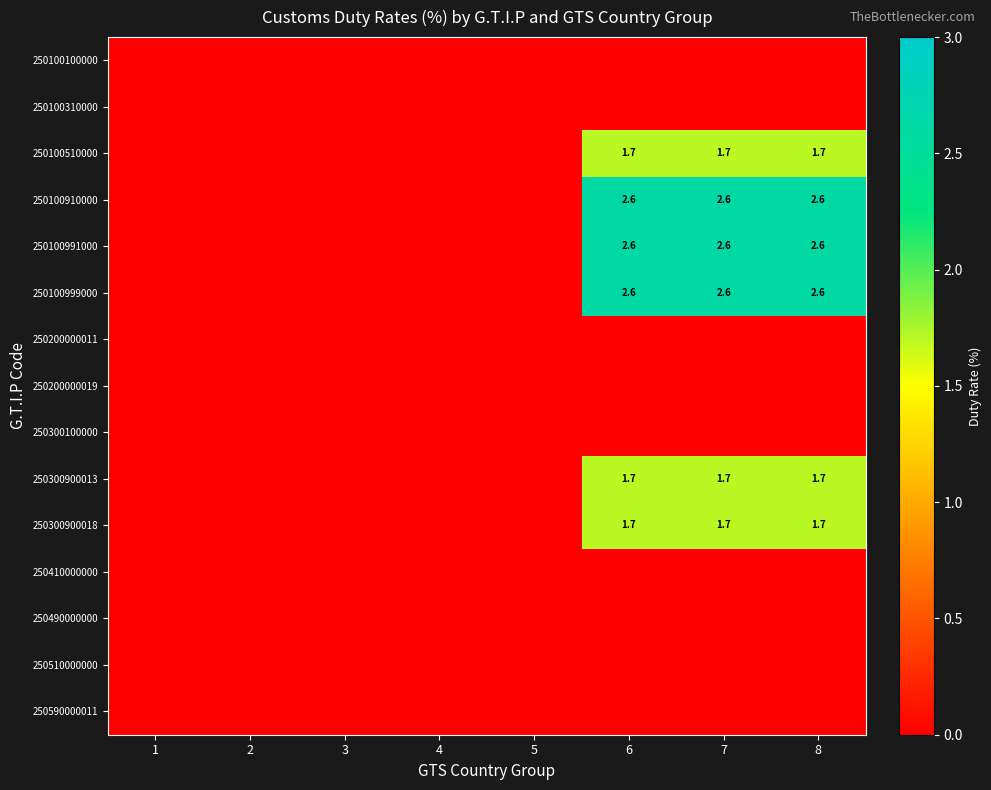

What is the sum of all 250300900018 values?

5.1